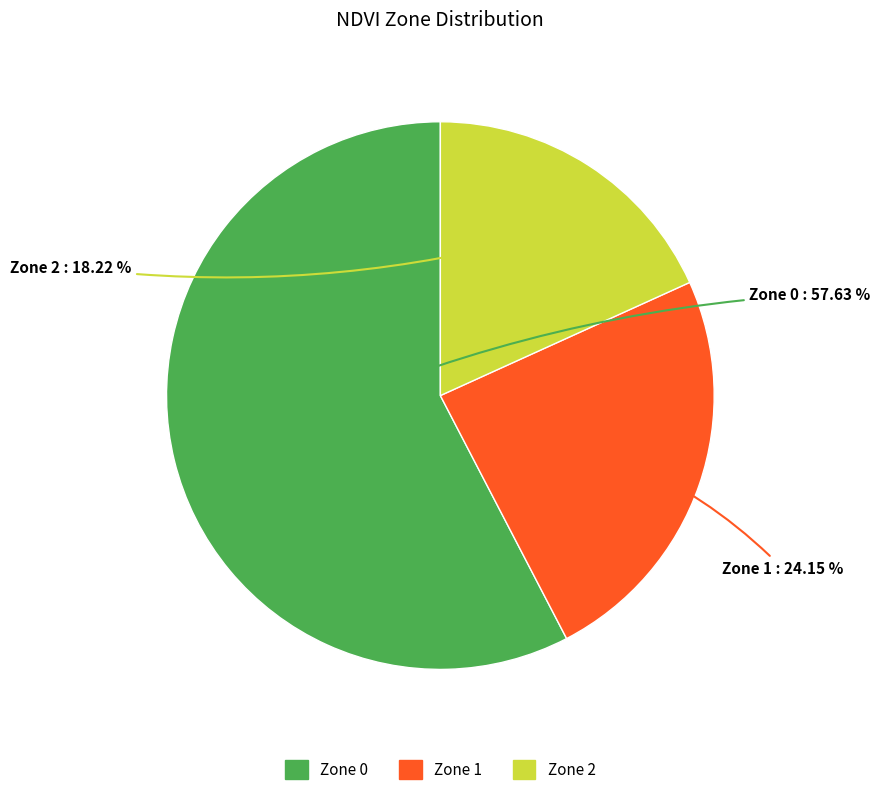

Which category has the biggest portion of the pie?

Zone 0